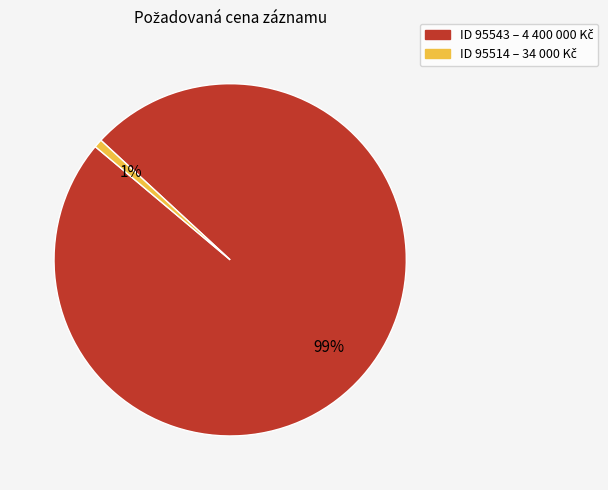

How many slices are in this pie chart?

2